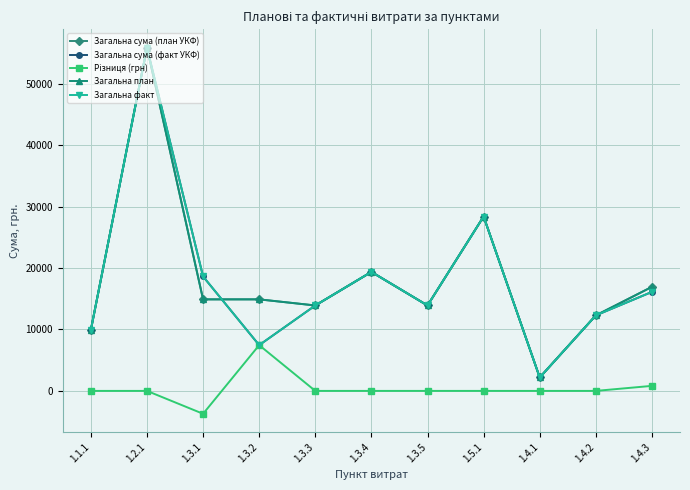

Which has a higher value, 1.3.2 or 1.3.4?

1.3.4